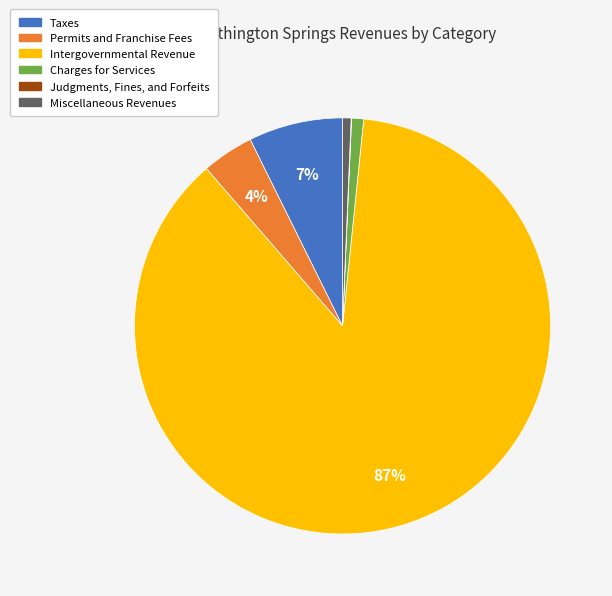

Is it true that Taxes is 7% of the pie?

True